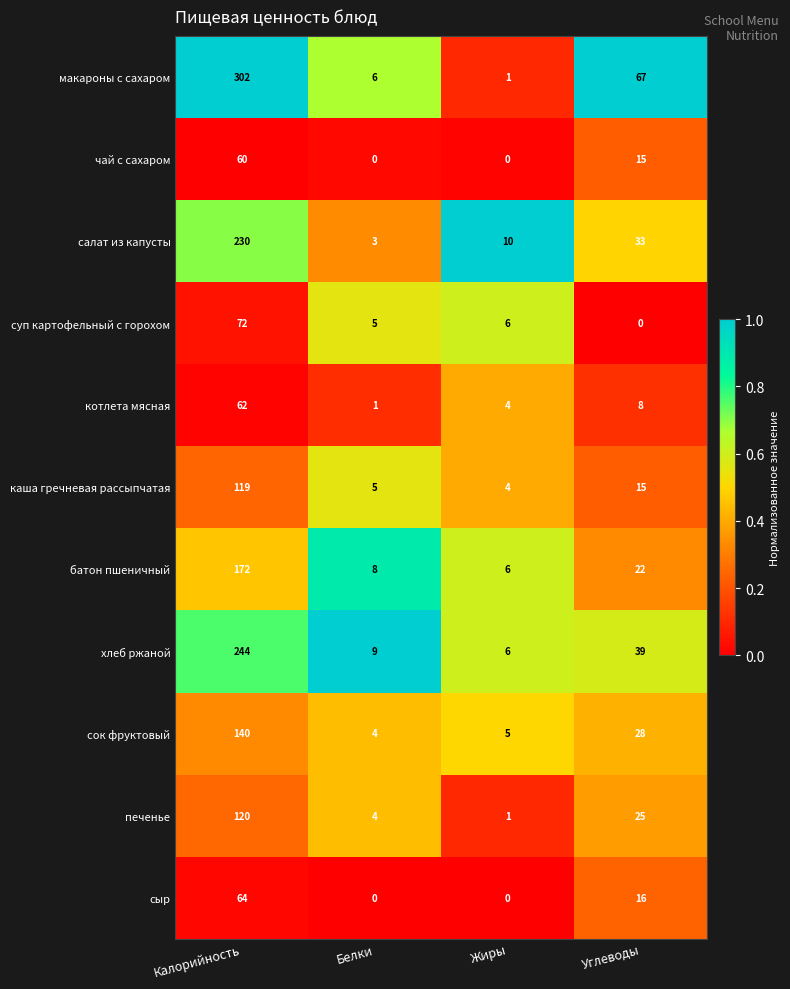

Which series has the largest total across all categories?

макароны с сахаром